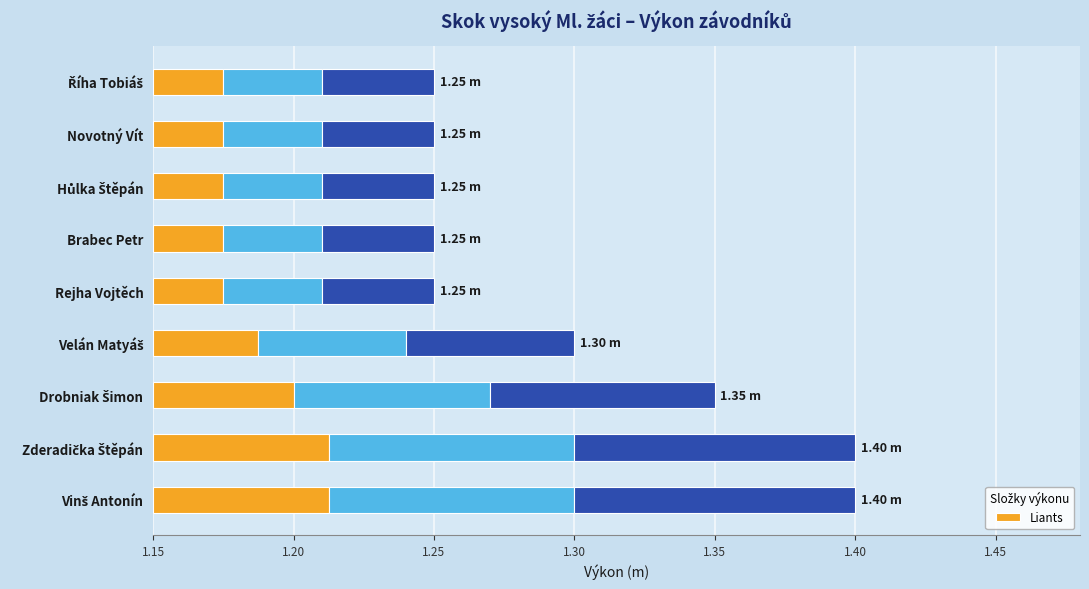

How many categories are shown in the chart?

9